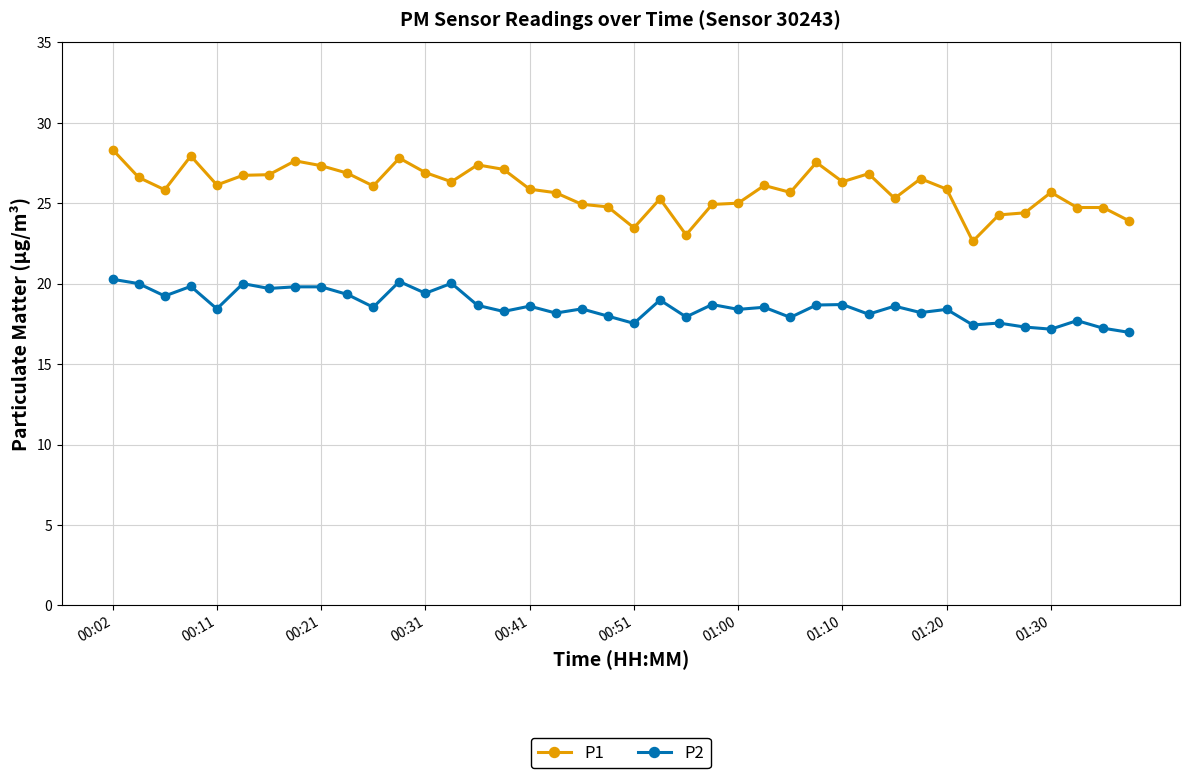

Which series has the largest range (max minus min)?

P1